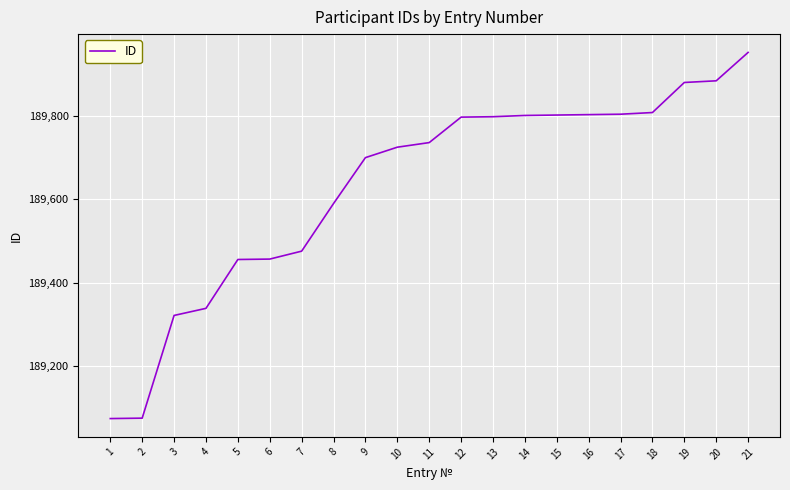

What is the difference between the maximum and minimum values?

877